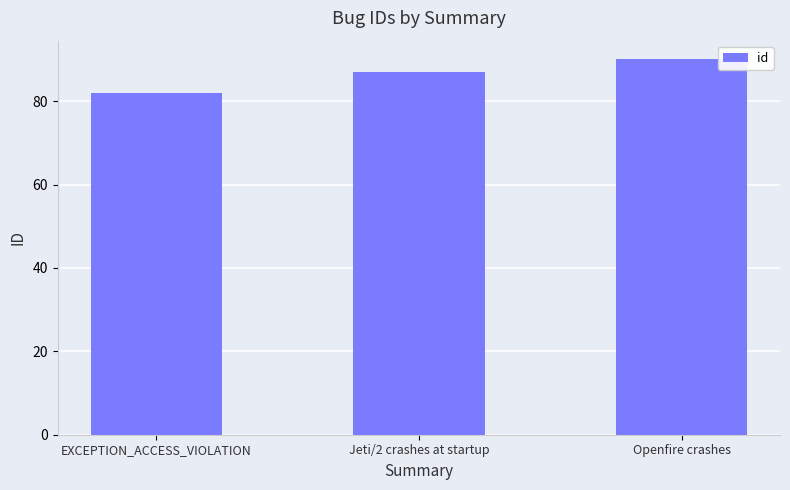

The value at Jeti/2 crashes at startup is 87. True or false?

True